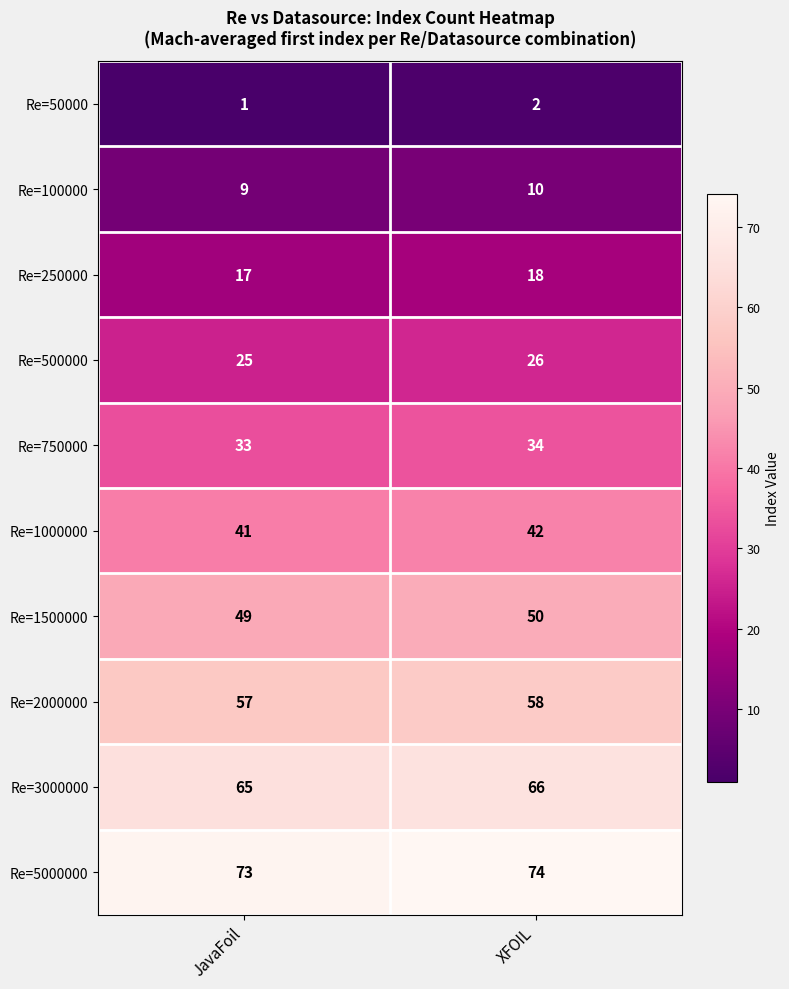

Read the Re=500000 value at XFOIL.

26